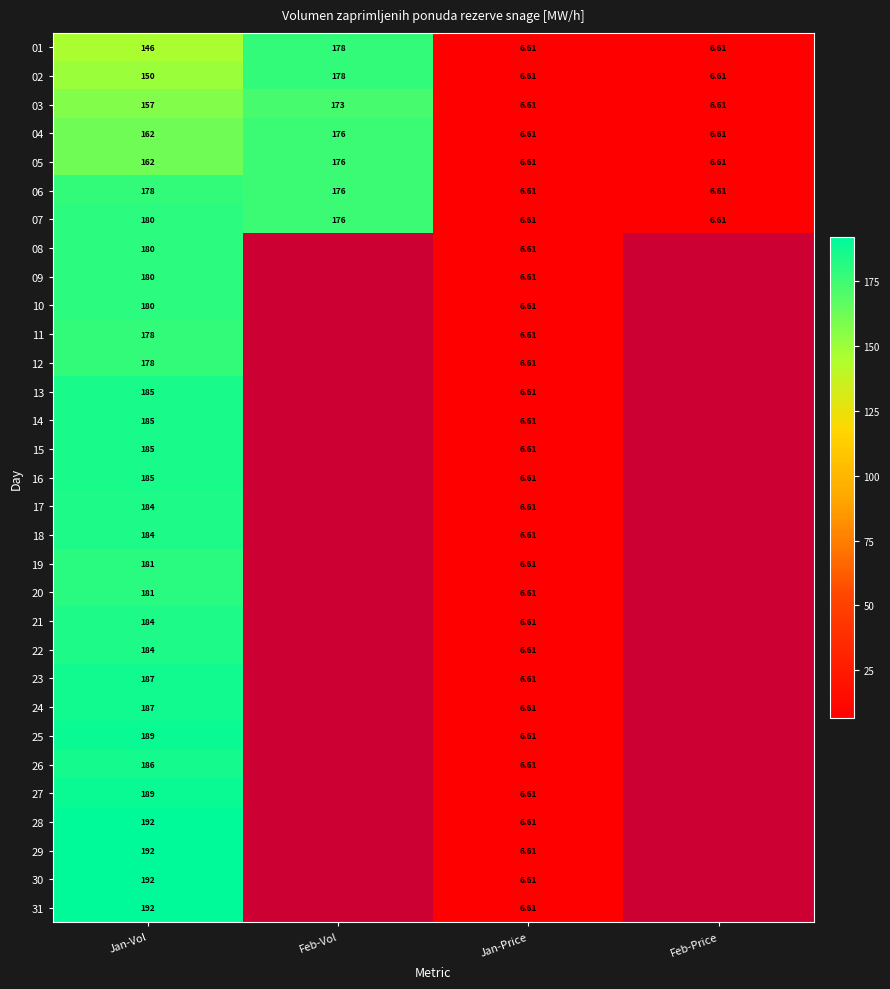

The value of 18 at Feb-Vol is -101.5. True or false?

False